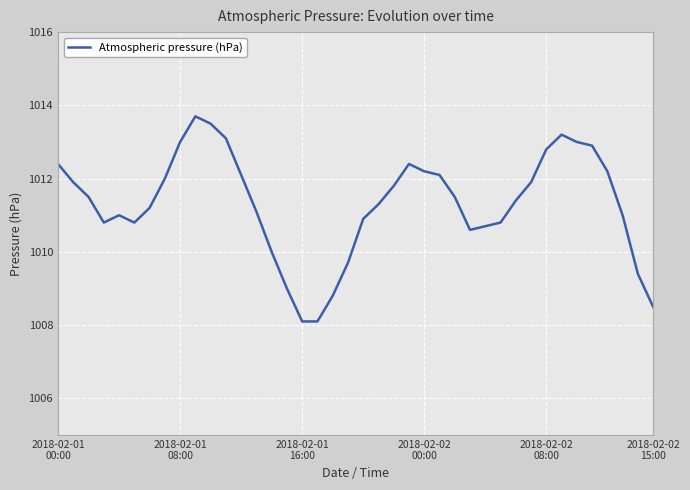

What is the smallest value displayed?

1008.1